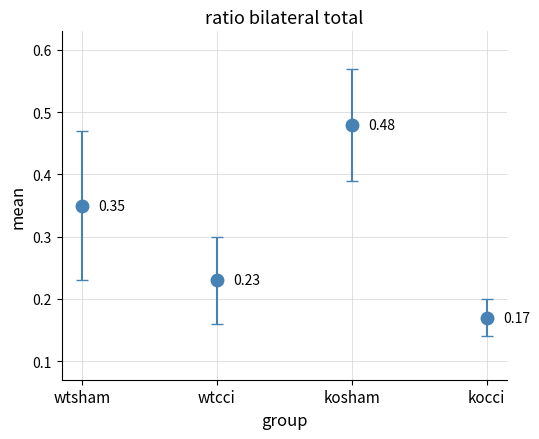

Rank the categories by value from lowest to highest.

kocci, wtcci, wtsham, kosham